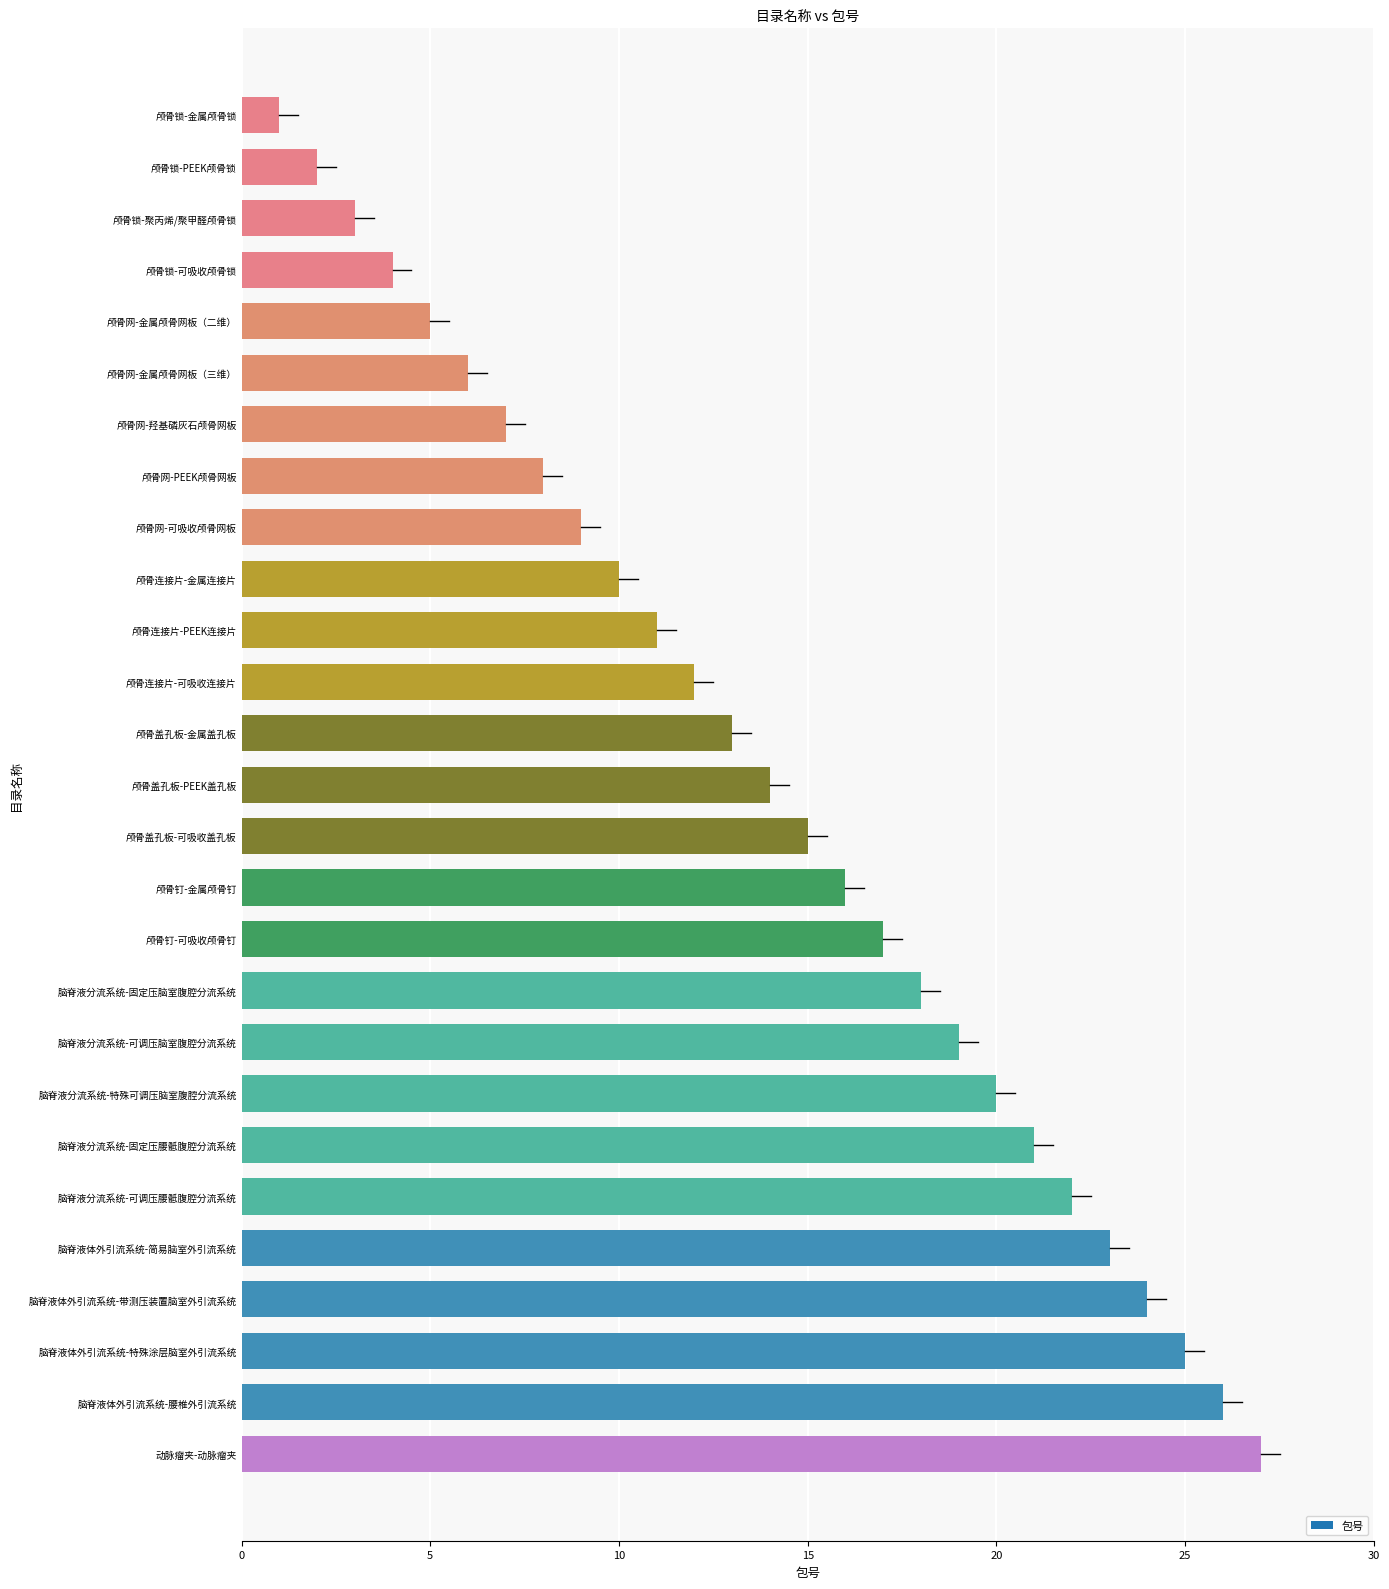

What is the difference between the maximum and second lowest values?

25